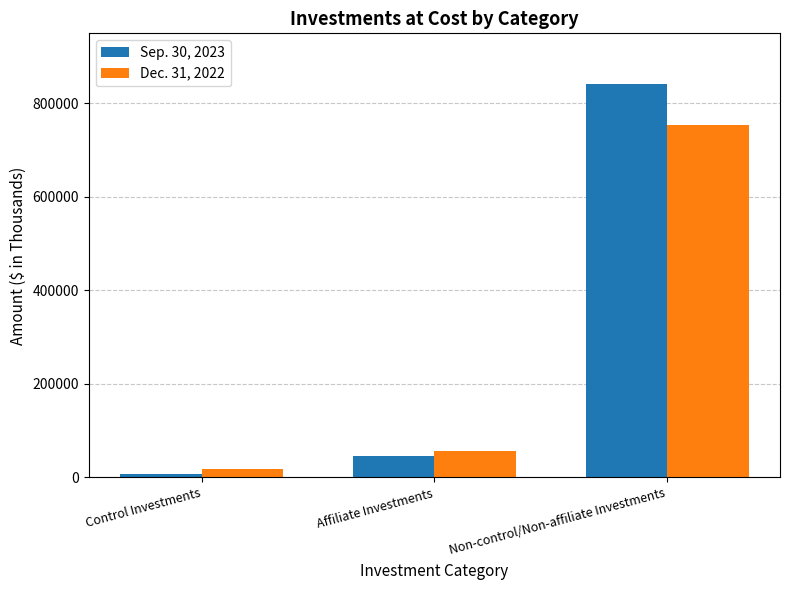

How many categories are shown in the chart?

3